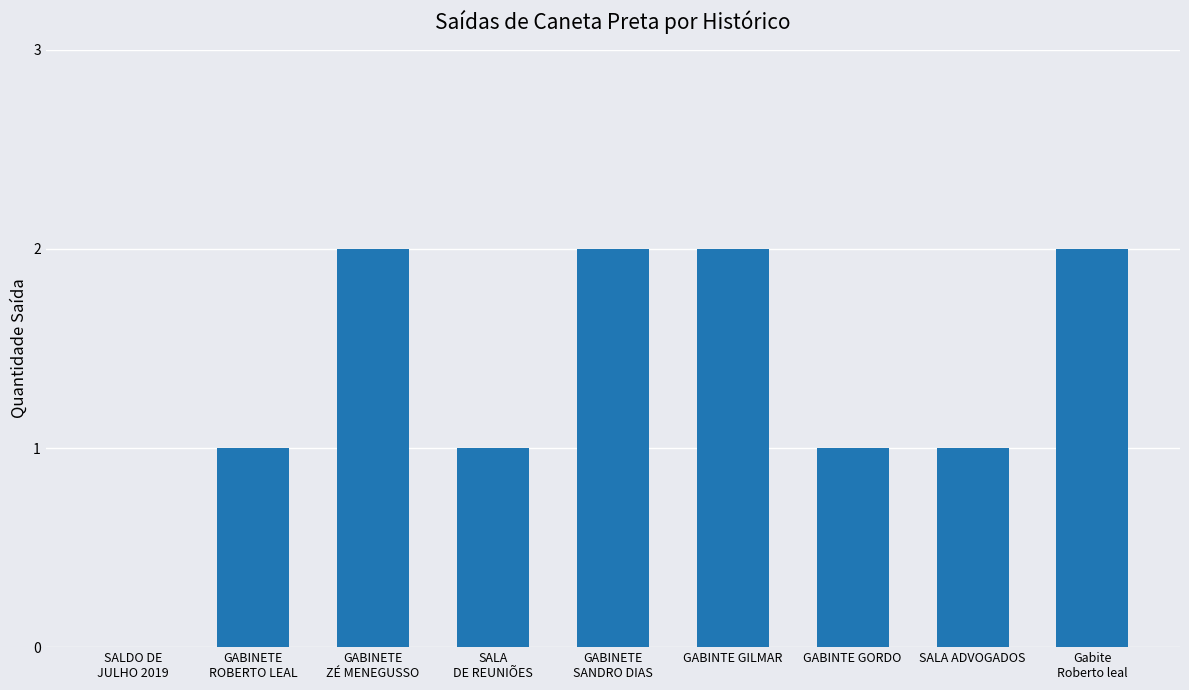

True or false: the data shows 2 at GABINTE GILMAR.

True